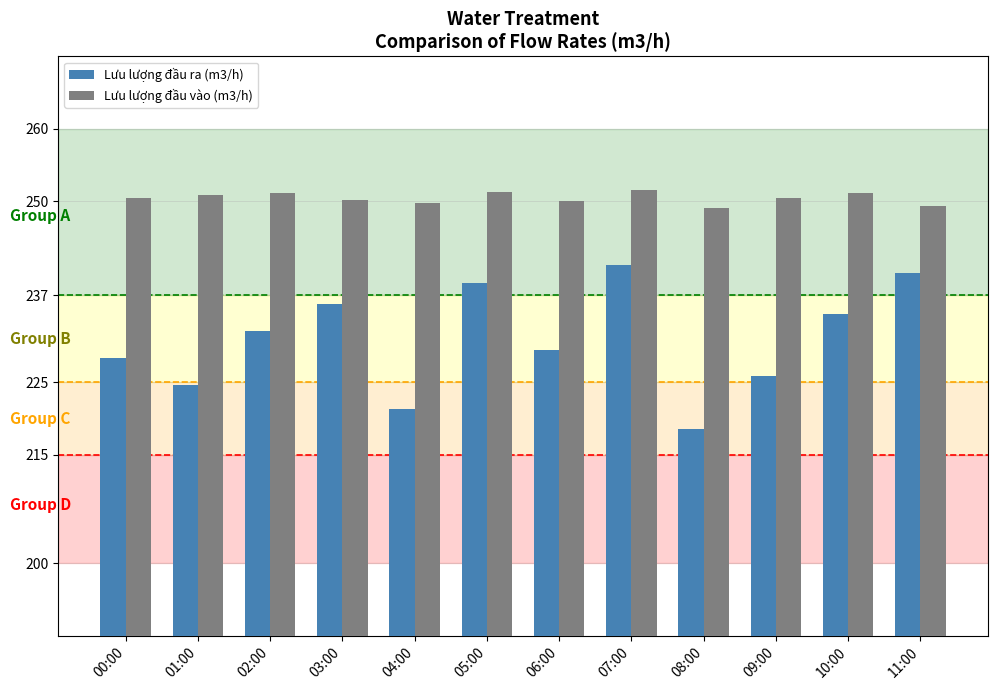

The value of Lưu lượng đầu ra (m3/h) at 05:00 is 238.7. True or false?

True